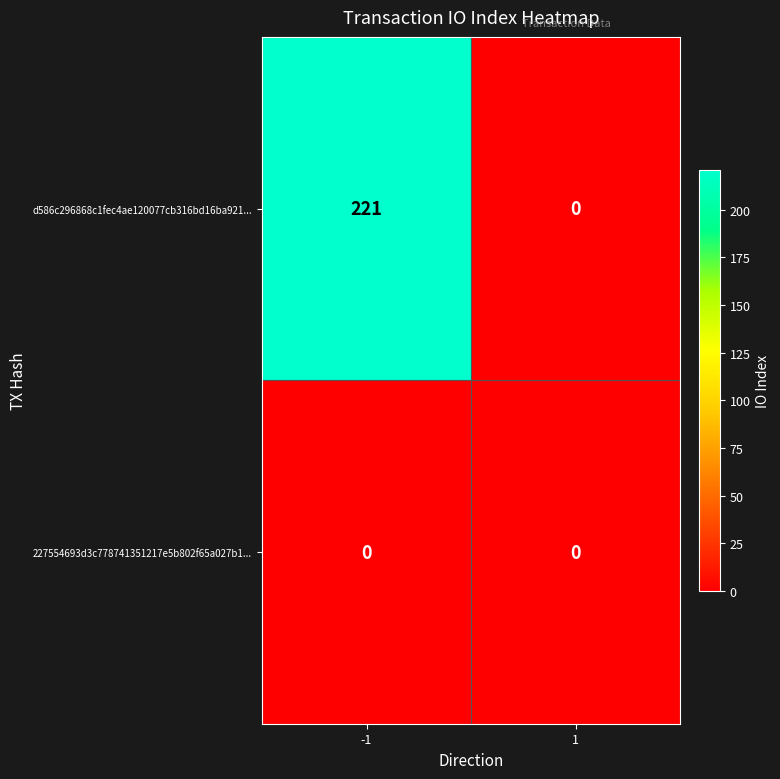

True or false: d586c296868c1fec4ae120077cb316bd16ba921... has a value of 106 at -1.

False